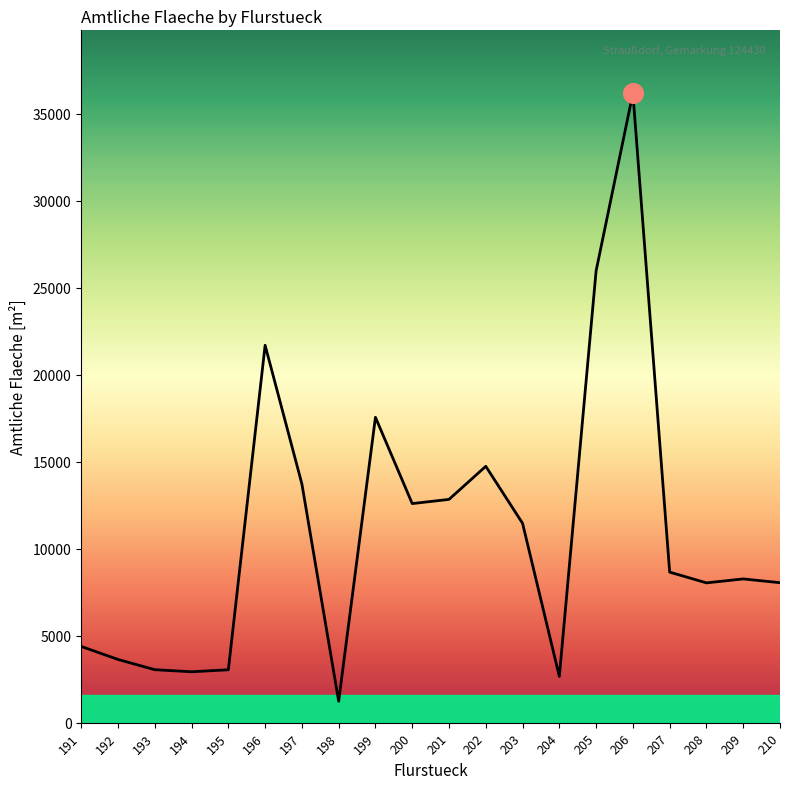

Between 205 and 206, which is larger?

206